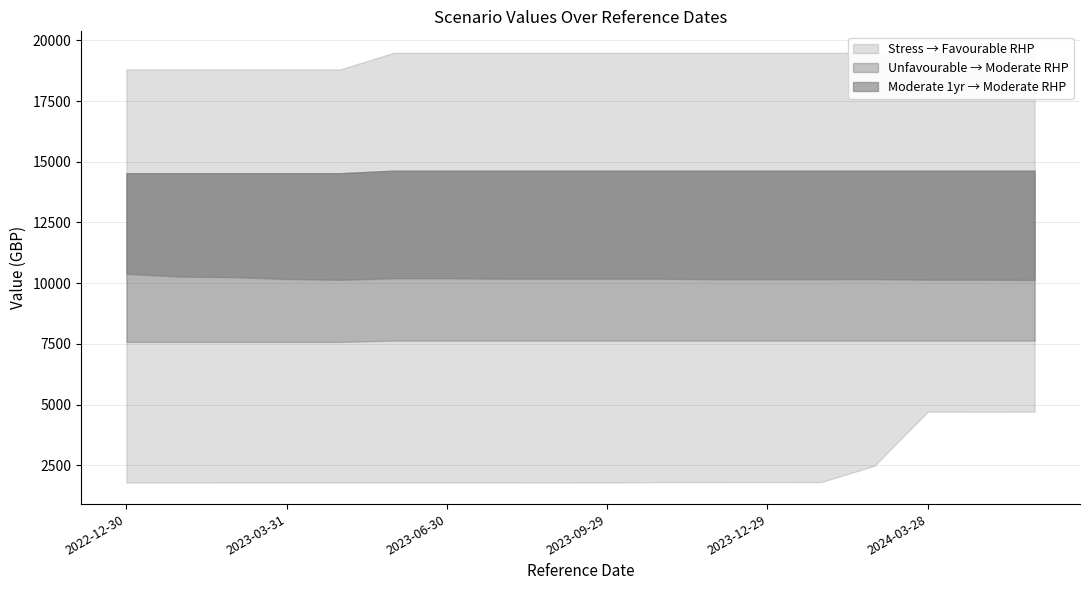

True or false: Moderate Value RHP has a value of 5890.7 at 2023-08-31.

False